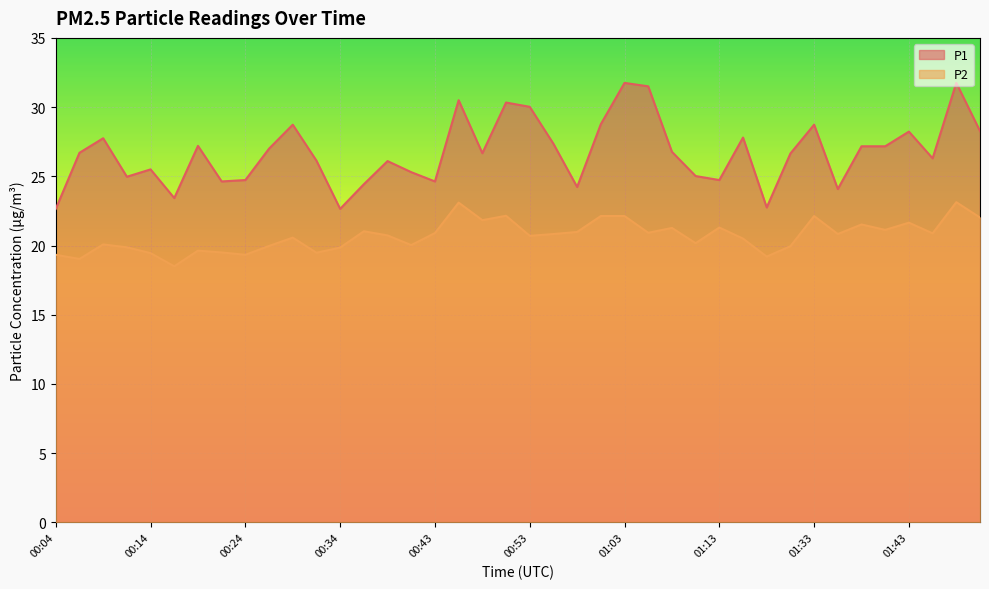

Reading right to left, list all the values displayed in this chart.

P1: 28.3	31.8	26.3	28.2	27.2	27.2	24.1	28.7	26.6	22.8	27.8	24.7	25.0	26.8	31.5	31.8	28.8	24.2	27.4	30.0	30.3	26.7	30.5	24.6	25.3	26.1	24.4	22.6	26.1	28.7	27.0	24.7	24.6	27.2	23.4	25.5	25.0	27.8	26.7	22.6
P2: 22.0	23.1	20.9	21.6	21.1	21.5	20.8	22.1	19.9	19.2	20.5	21.3	20.2	21.3	20.9	22.1	22.1	21.0	20.8	20.7	22.1	21.8	23.1	20.9	20.0	20.7	21.0	19.9	19.5	20.6	20.0	19.3	19.5	19.6	18.5	19.4	19.9	20.1	19.0	19.3